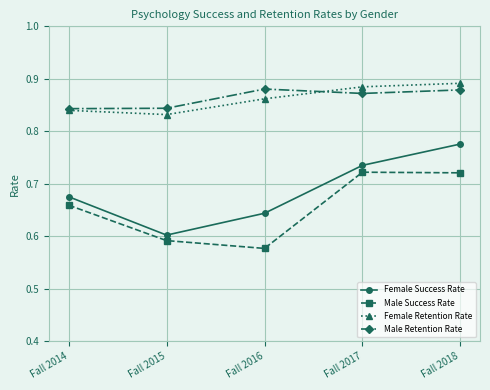

At which category does the chart reach its minimum across all series?

Fall 2016